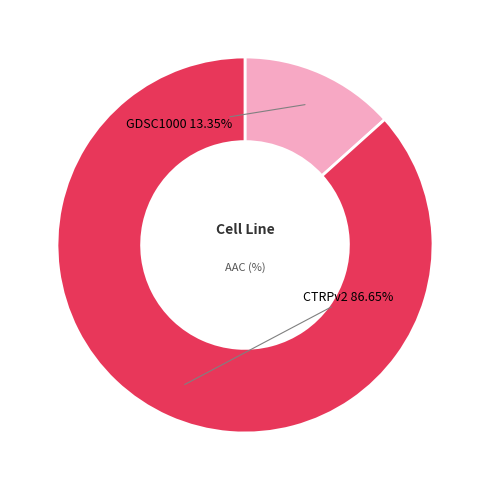

Is it true that CTRPv2 is 87% of the pie?

True